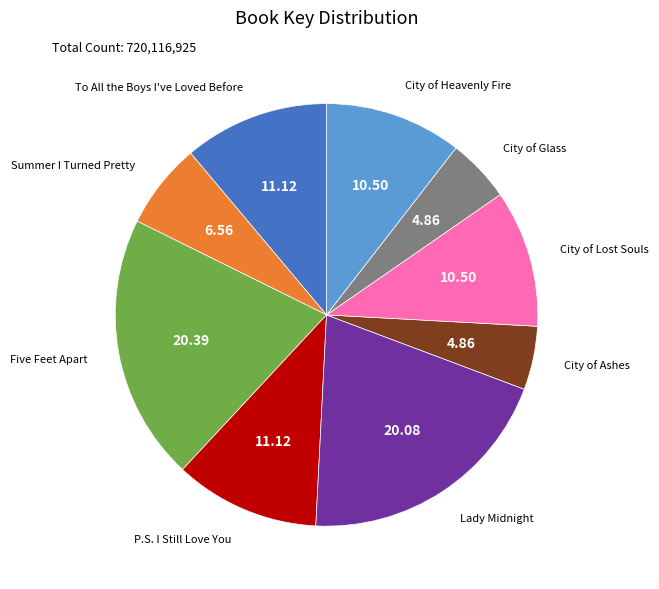

How many slices are in this pie chart?

9